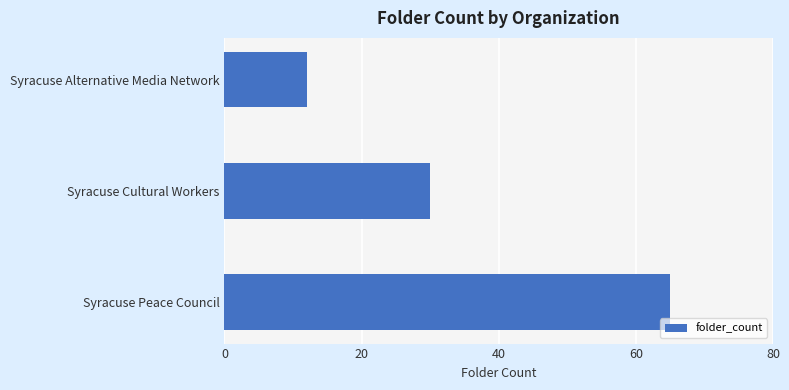

What is the sum of all values?

107